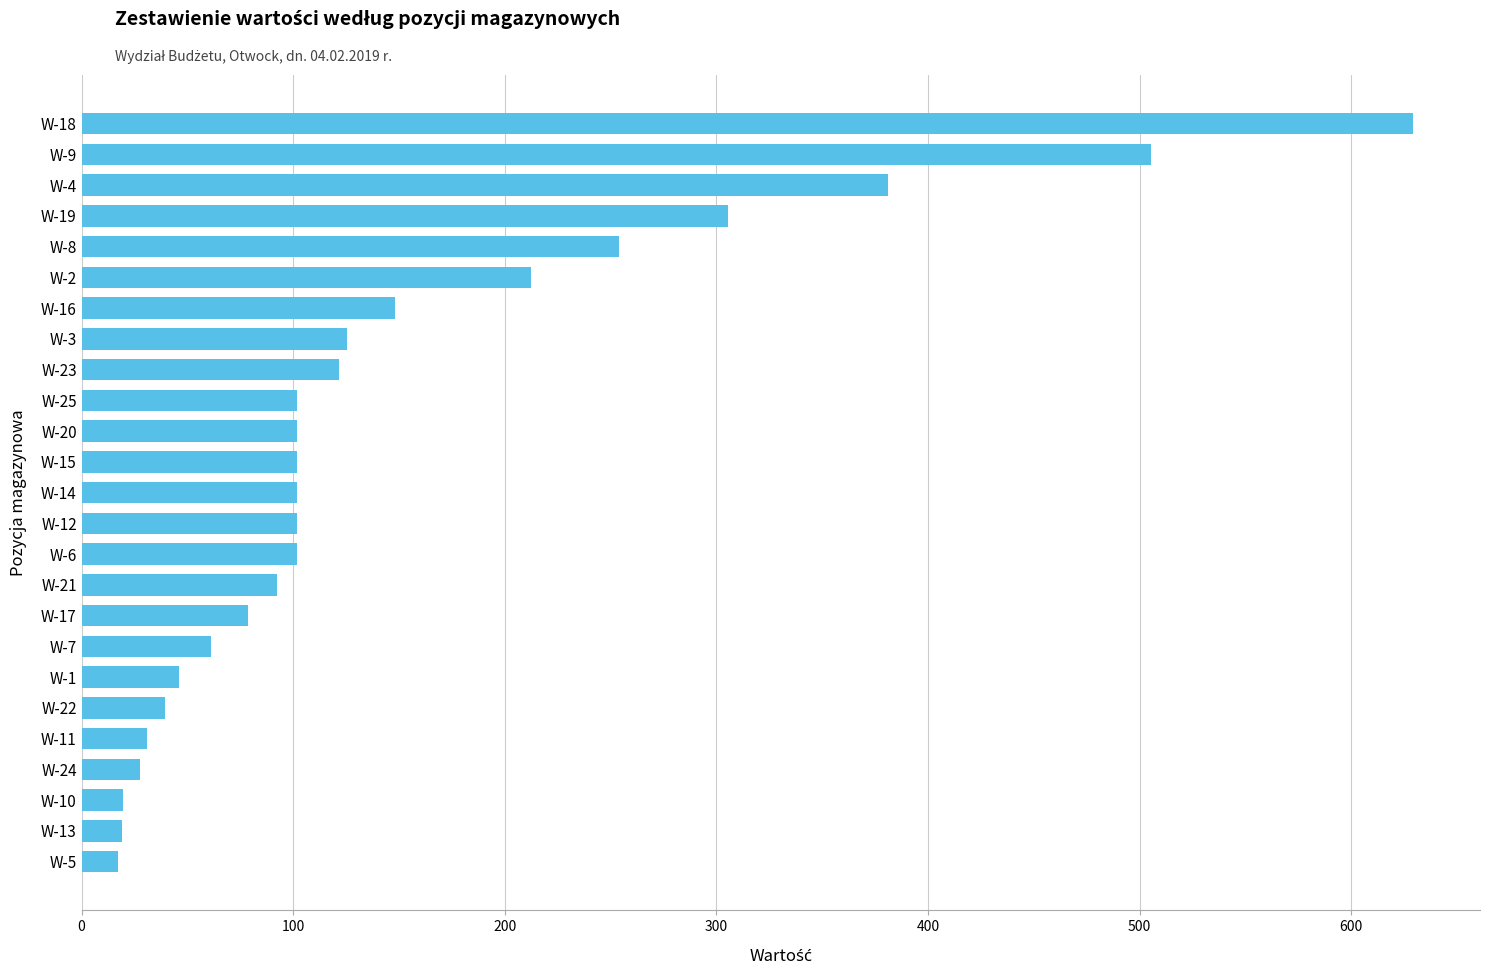

Is it true that the value at W-14 is 169.7?

False